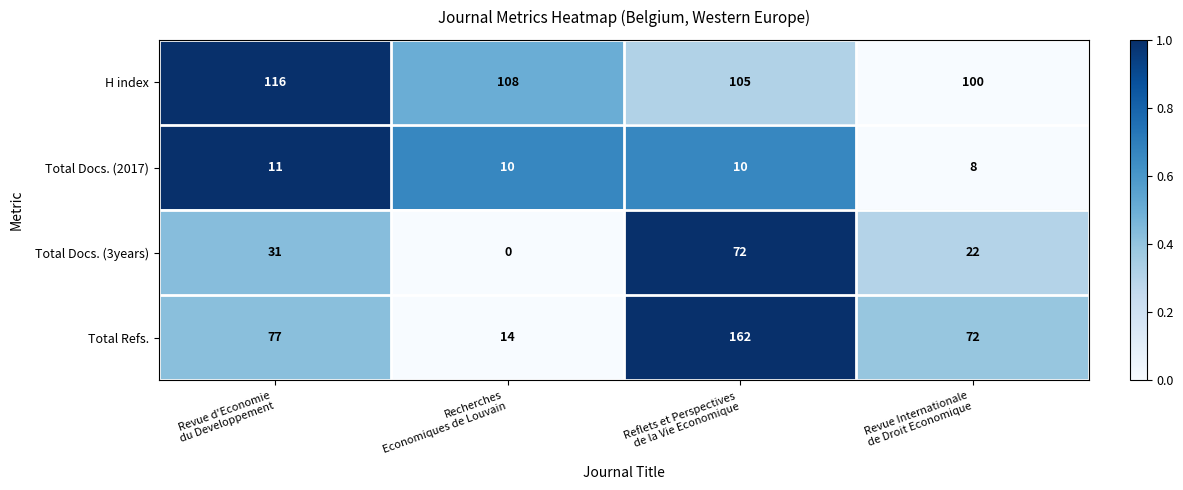

Count the Total Docs. (3years) values in the range 22 to 72.

3